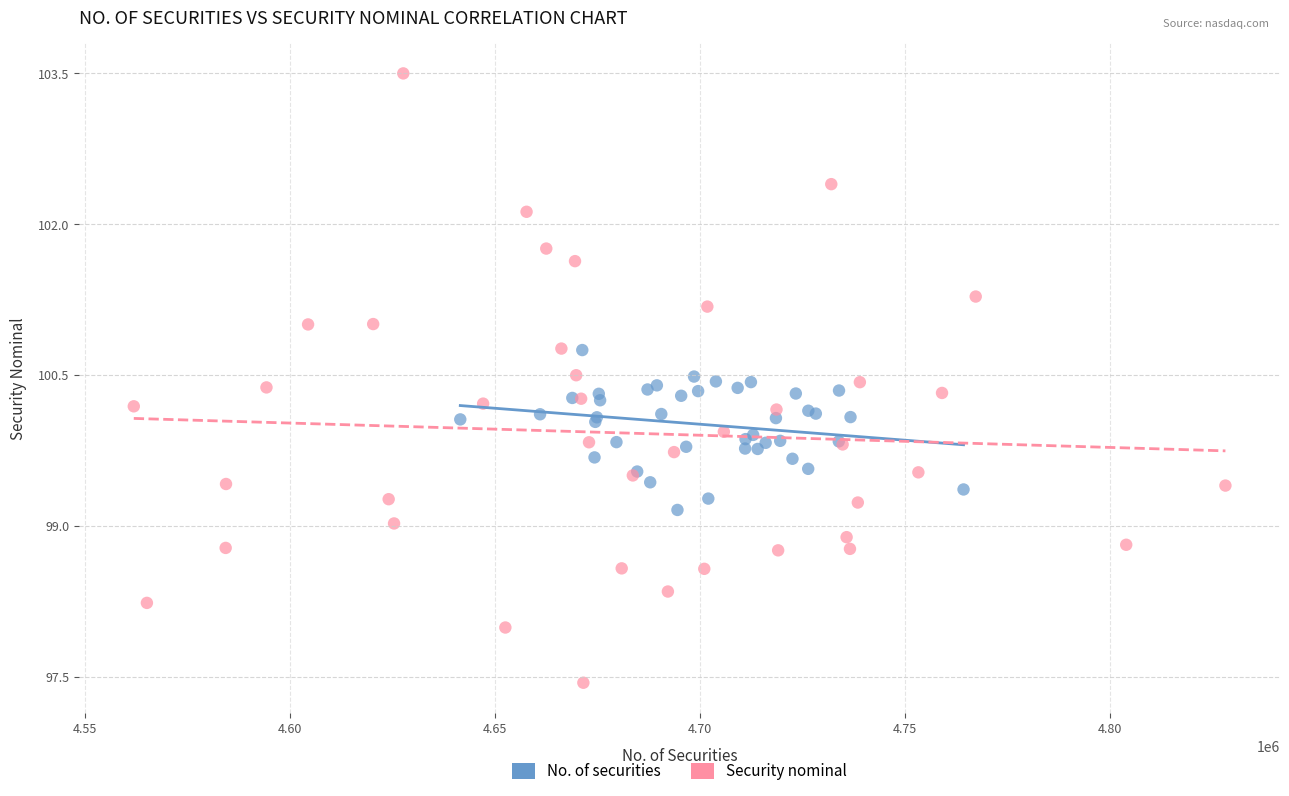

Which series contains the lowest Y value?

Security nominal